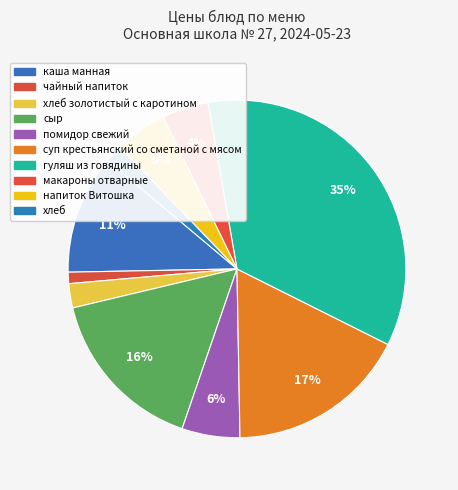

How many slices are in this pie chart?

10